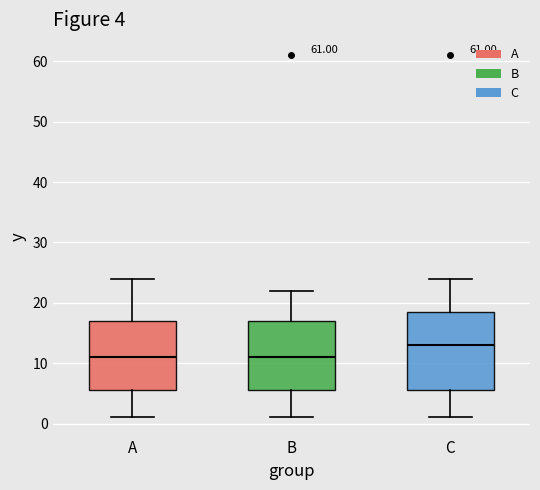

Comparing the boxes themselves (not the whiskers), which one is the tallest?

C